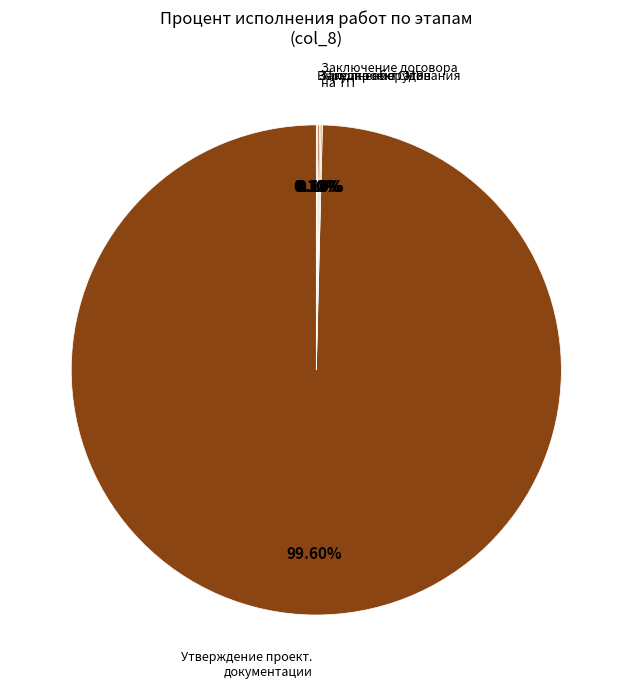

Which slice represents more than half of the pie?

Утверждение проект. документации